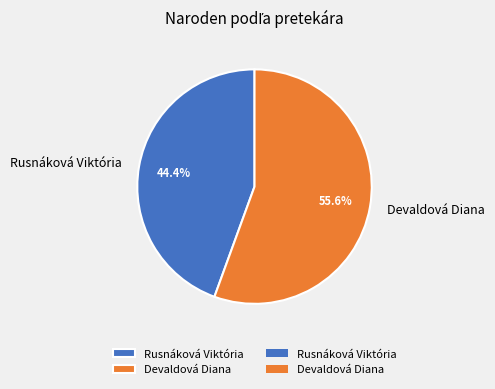

To the nearest percent, what is the average slice percentage?

50%